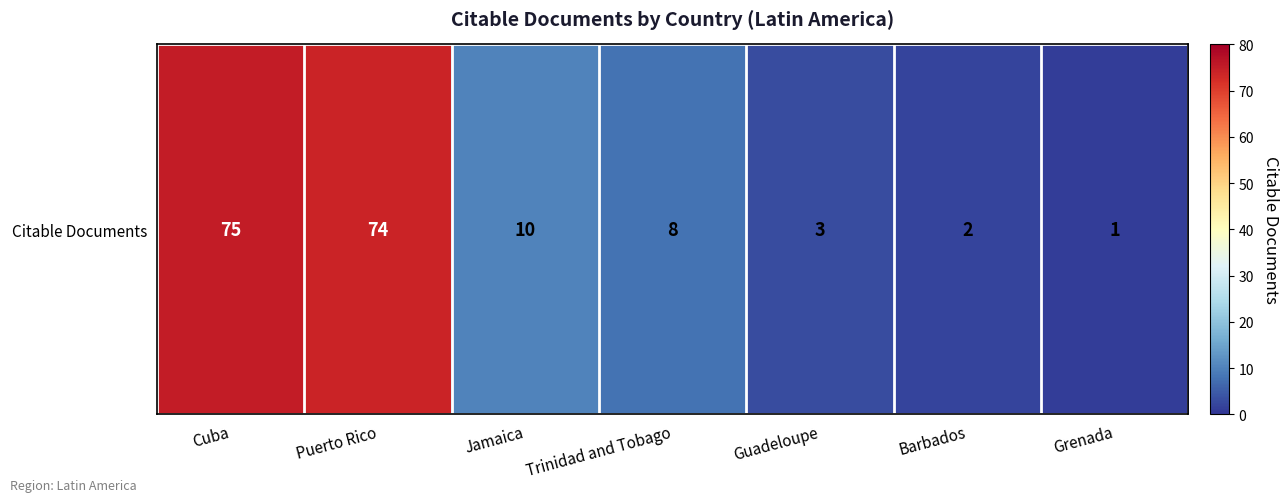

Where is the data nearest to the value 38?

Jamaica